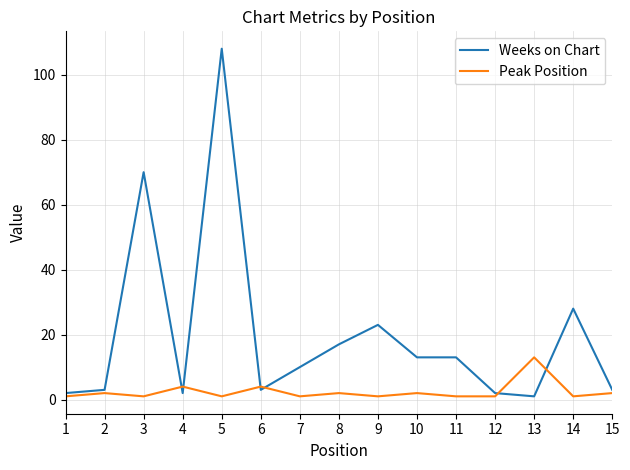

Which series ends up on top after the final intersection of Peak Position and Weeks on Chart?

Weeks on Chart